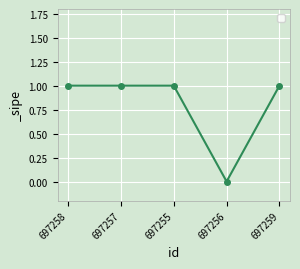

Count the values in the range 1 to 2.

4